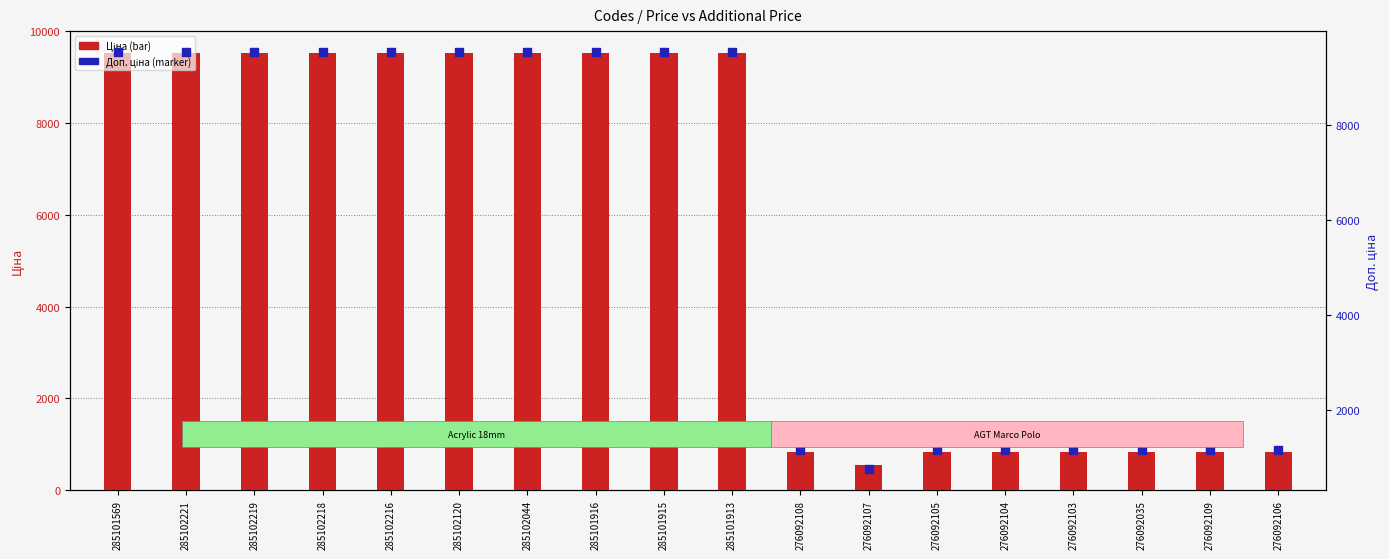

Which series has the widest spread of Y values?

Ціна